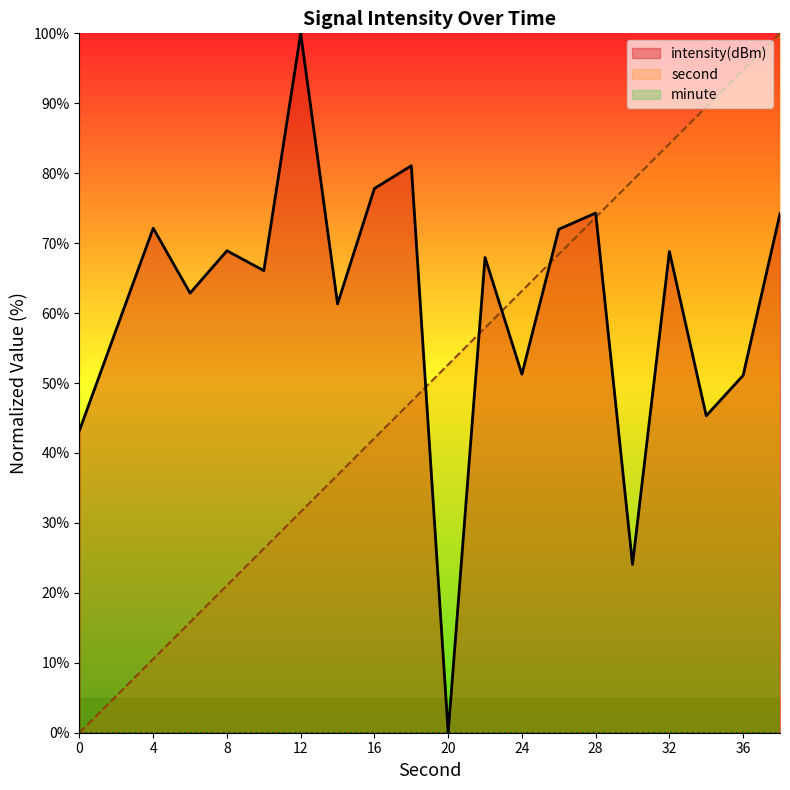

How many values in the second series are below 52?

10